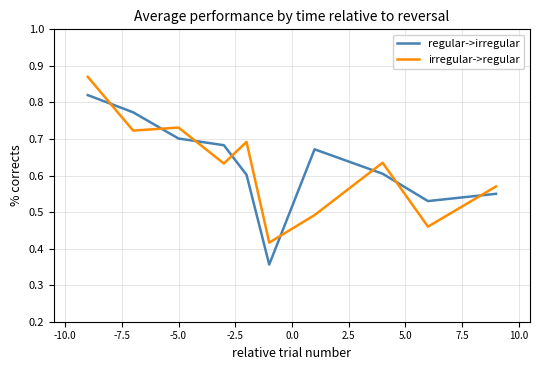

True or false: irregular->regular and regular->irregular cross at least once.

True